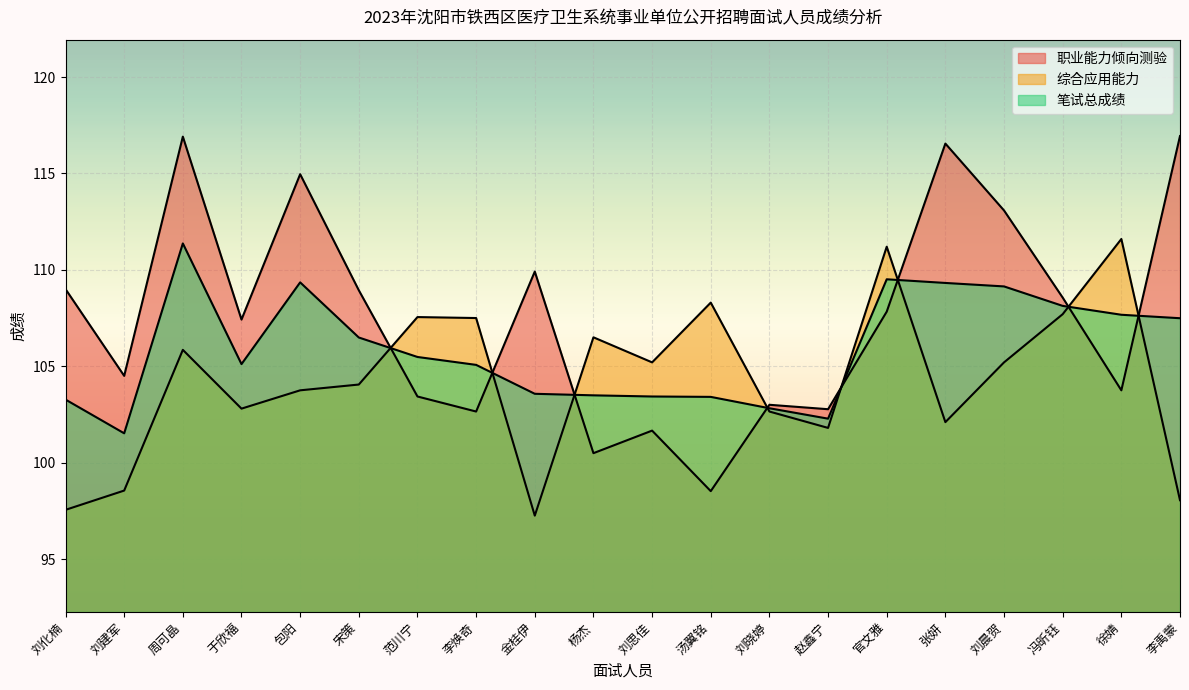

How many values in the 综合应用能力 series are below 105?

10